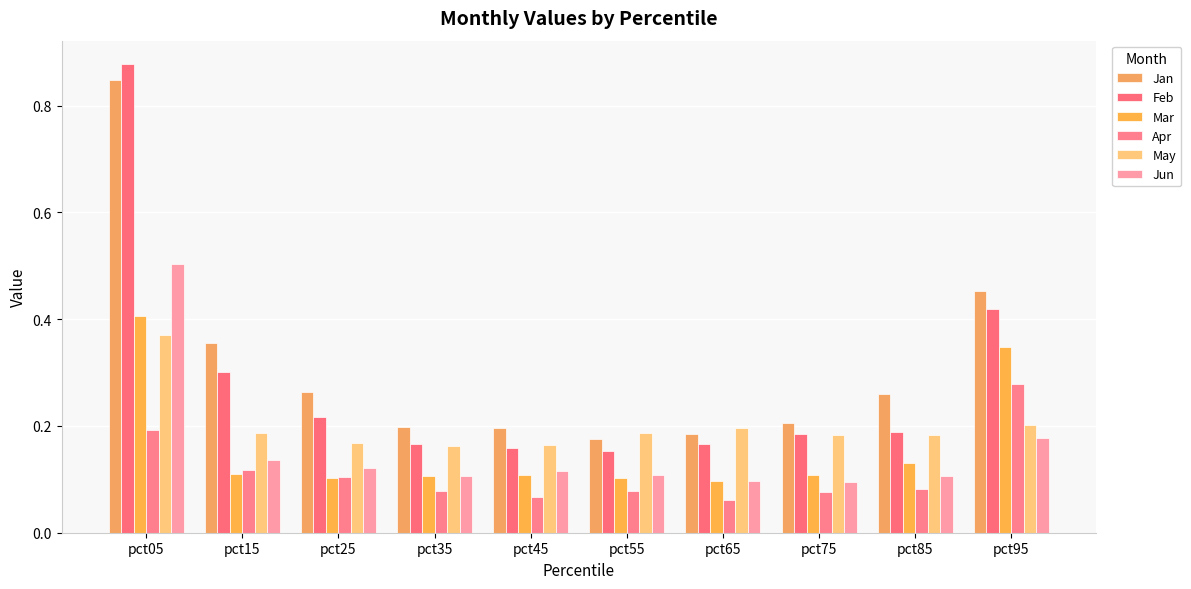

Count the number of data series in this chart.

6